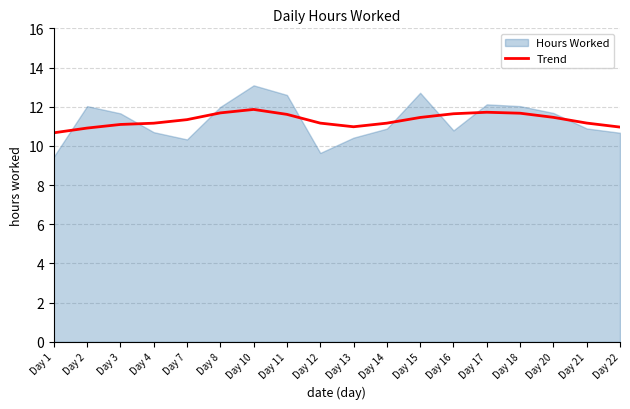

Reading left to right, extract all data points from this chart.

Day 1=10.7	Day 2=10.9	Day 3=11.1	Day 4=11.2	Day 7=11.3	Day 8=11.7	Day 10=11.9	Day 11=11.6	Day 12=11.2	Day 13=11.0	Day 14=11.2	Day 15=11.5	Day 16=11.6	Day 17=11.7	Day 18=11.7	Day 20=11.5	Day 21=11.2	Day 22=11.0